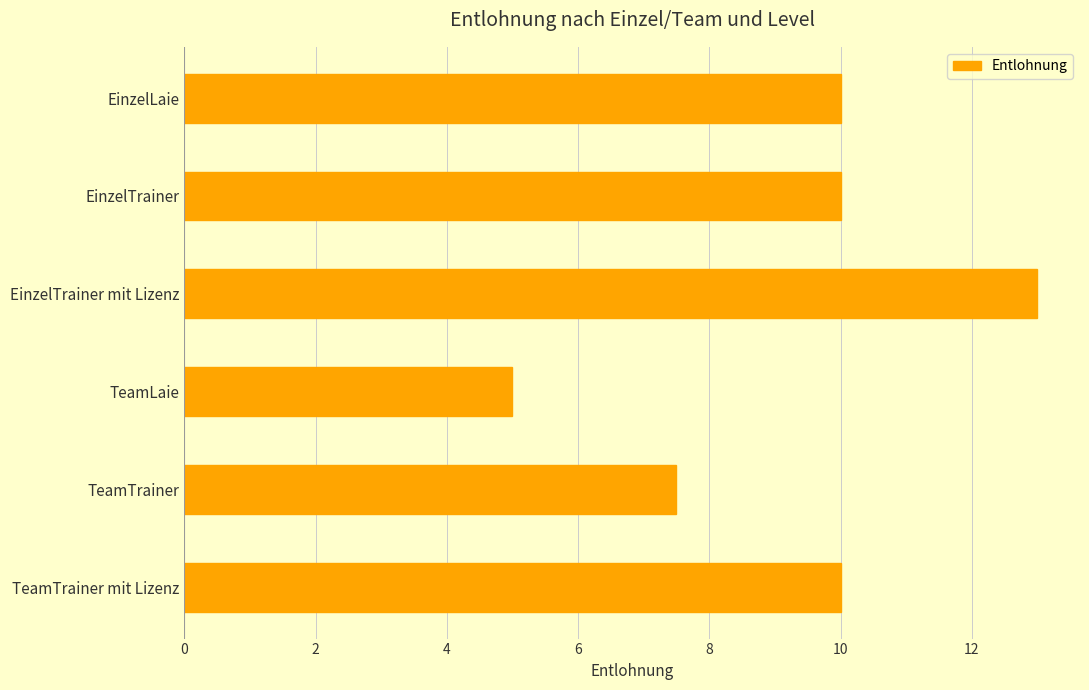

True or false: the data shows 18.3 at EinzelTrainer mit Lizenz.

False